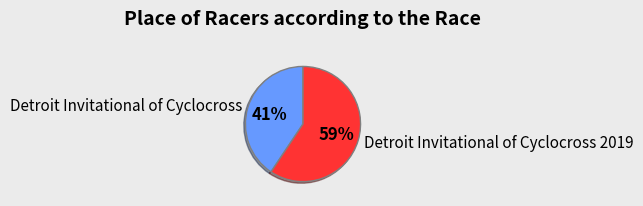

To the nearest percent, what portion does Detroit Invitational of Cyclocross 2019 represent?

59%